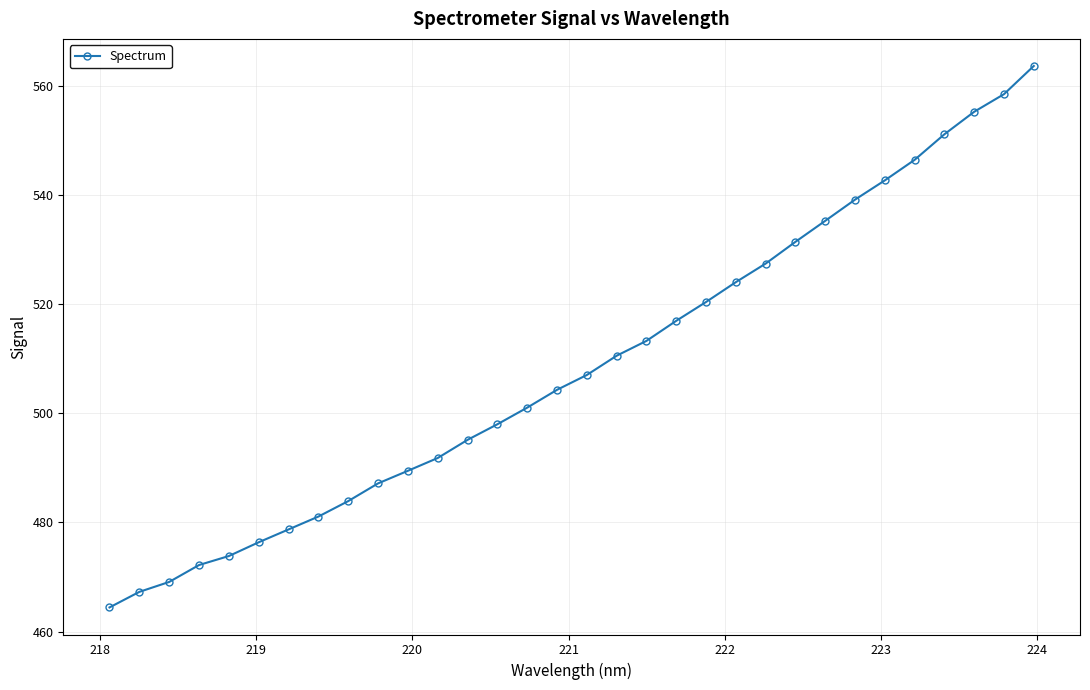

How many data points are less than 507?

16